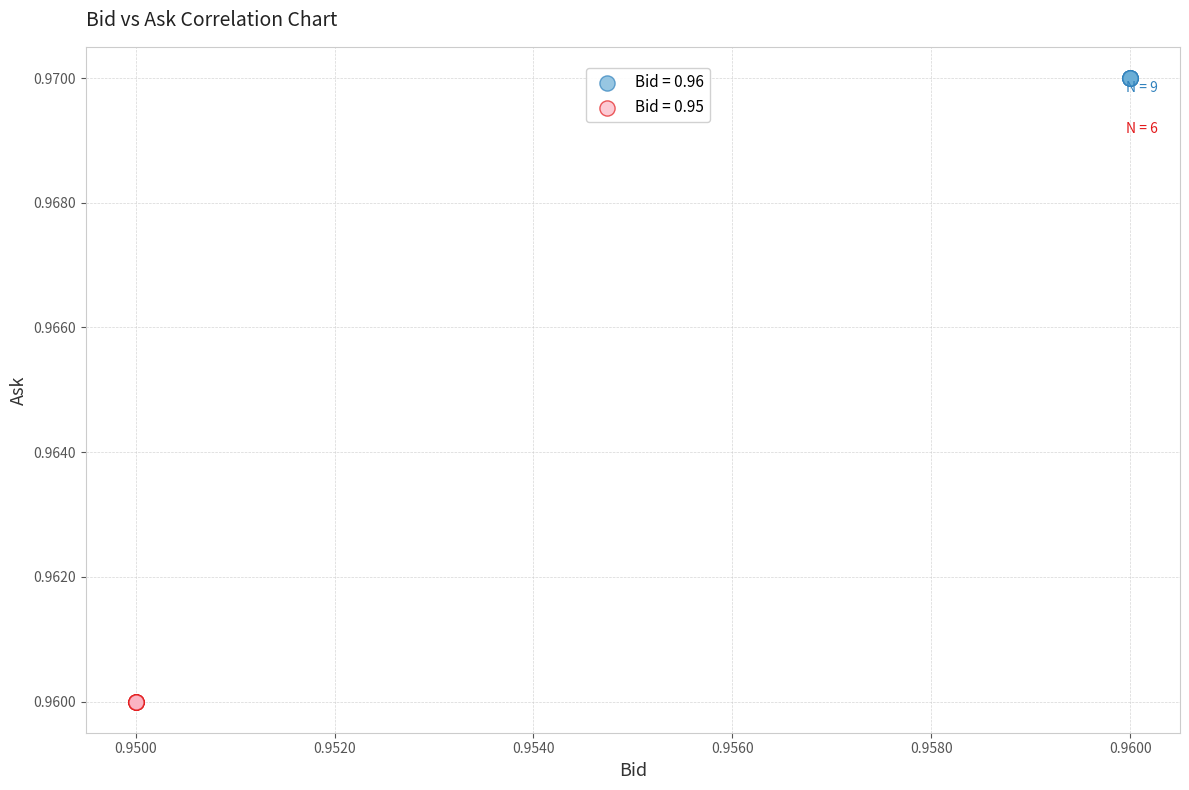

Which series contains the highest Y value?

Bid = 0.96